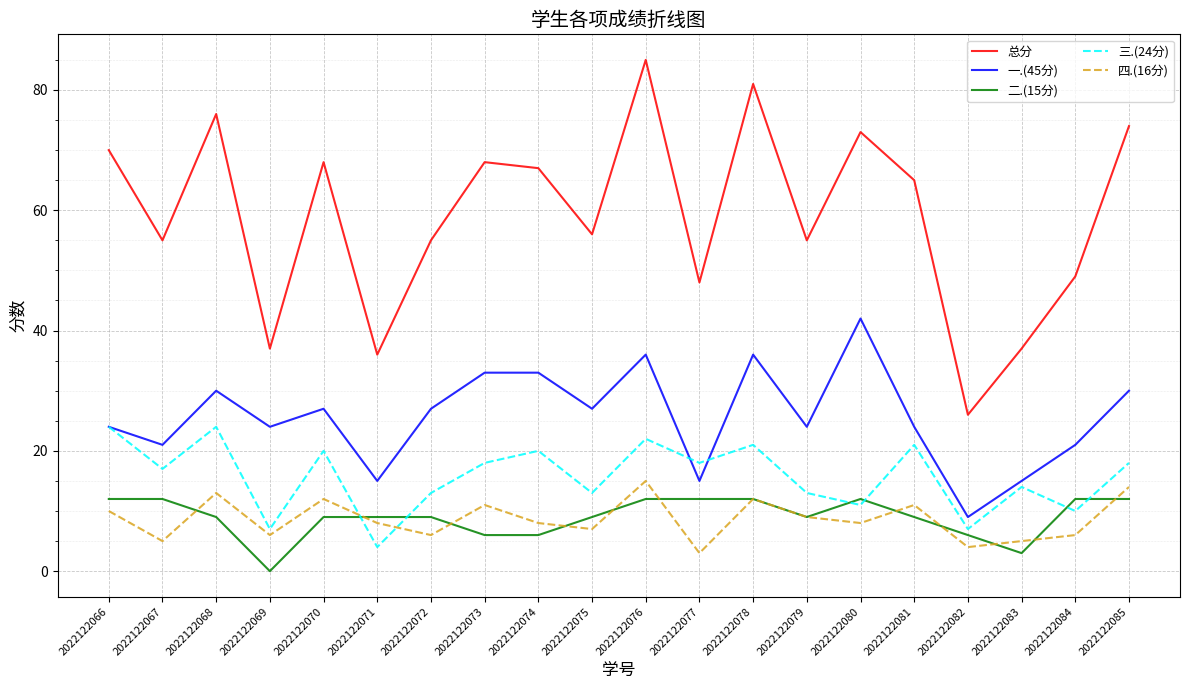

Which series has the largest range (max minus min)?

总分